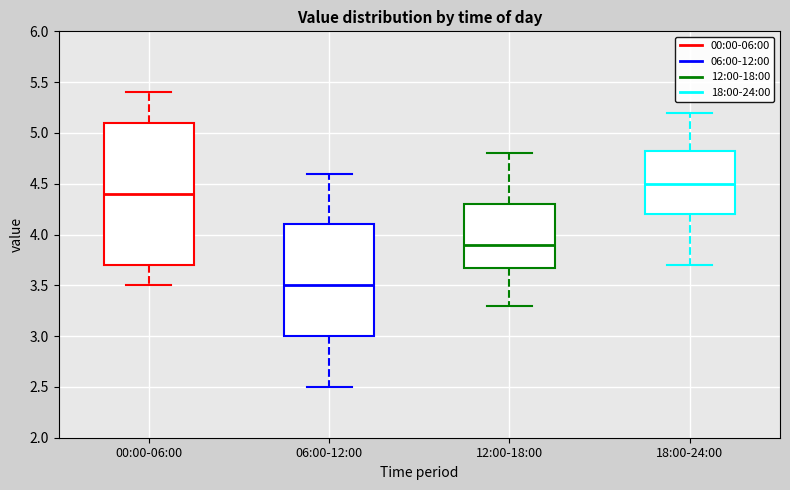

Reading left to right, read every box against the y-axis: the position of its median line, the range the box covers, and the ends of its whiskers. The values are not printed on the chart, so give them approximately, as read against the axis.

00:00-06:00: median 4.40, box 3.70 to 5.10, whiskers 3.50 to 5.40
06:00-12:00: median 3.50, box 3.00 to 4.10, whiskers 2.50 to 4.60
12:00-18:00: median 3.90, box 3.70 to 4.30, whiskers 3.30 to 4.80
18:00-24:00: median 4.50, box 4.20 to 4.85, whiskers 3.70 to 5.20